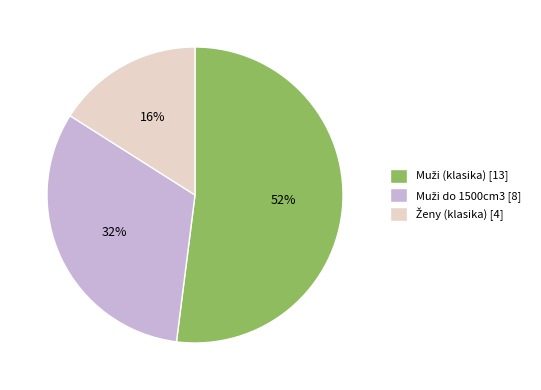

To the nearest percent, what is the difference between the largest and smallest slice percentages?

36%